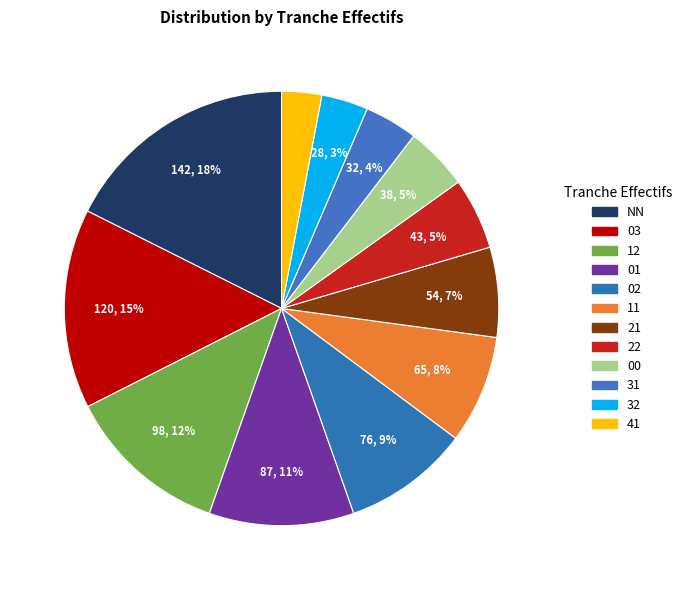

Which has a higher value, 22 or 21?

21